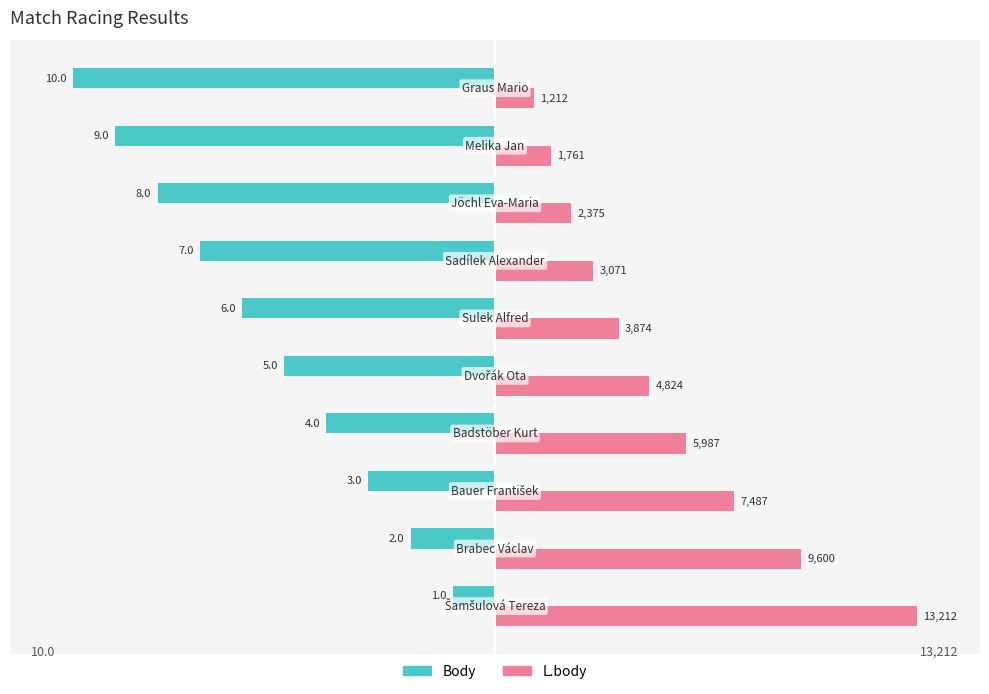

What are all the series names shown in the legend?

Body, L.body